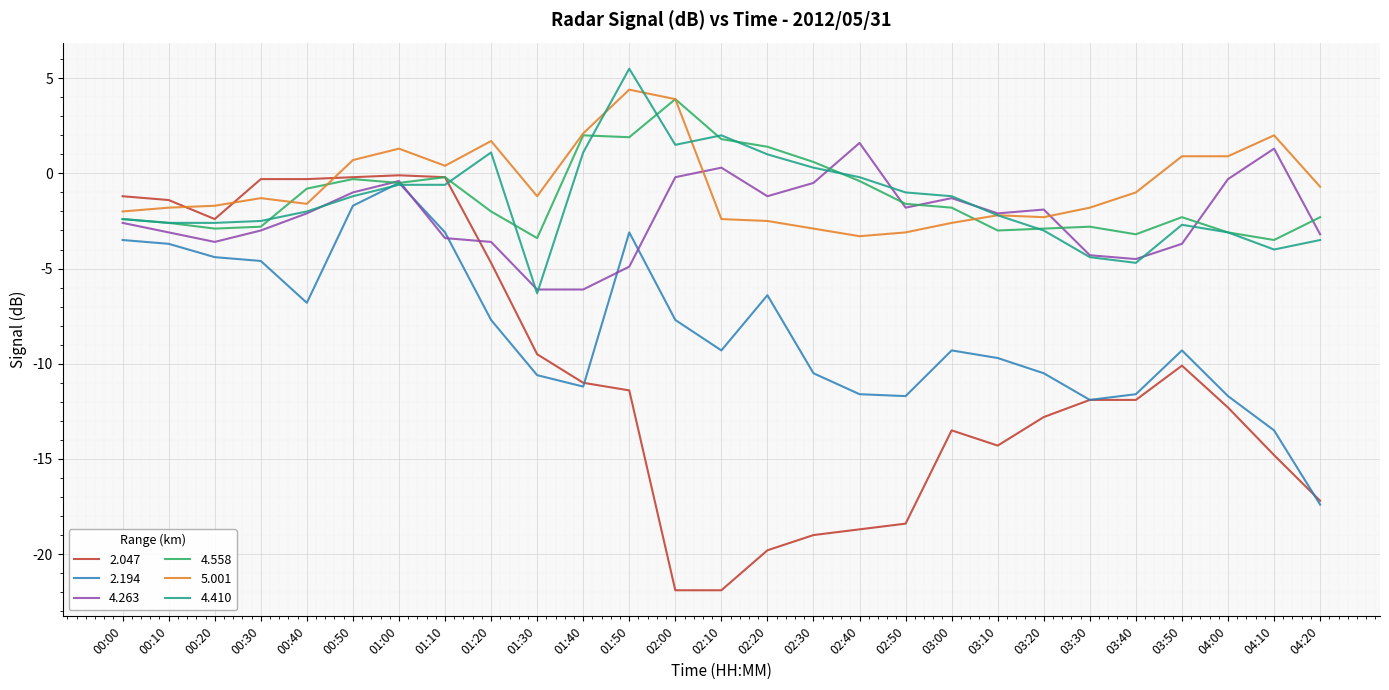

What is the total value across all series at 03:20?

-33.4